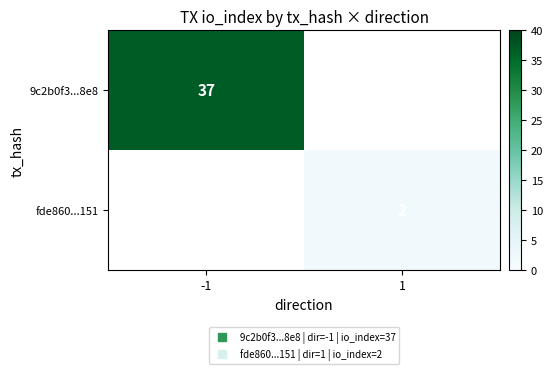

Between 1 and -1, which is larger?

-1